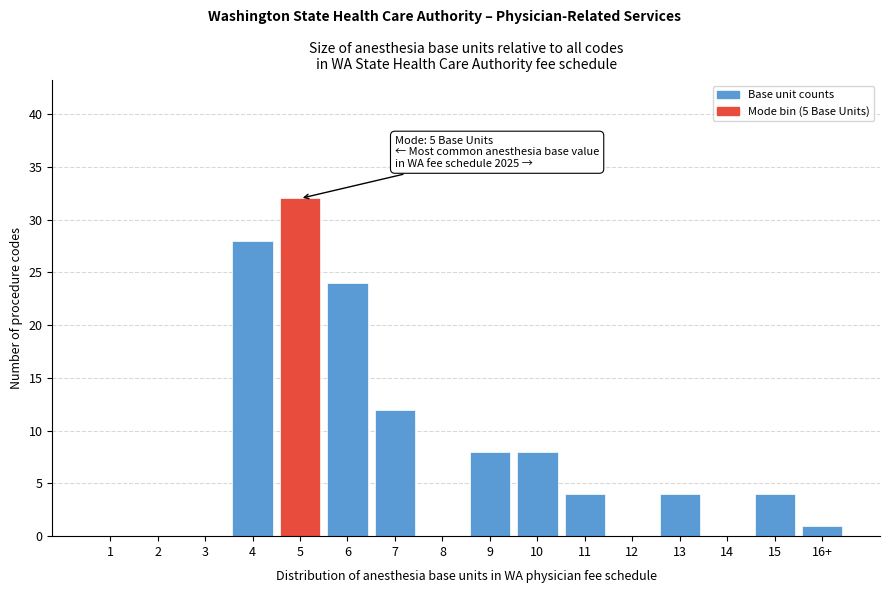

Reading left to right, transcribe all the data shown in this chart.

1=0	2=0	3=0	4=28	5=32	6=24	7=12	8=0	9=8	10=8	11=4	12=0	13=4	14=0	15=4	16+=1